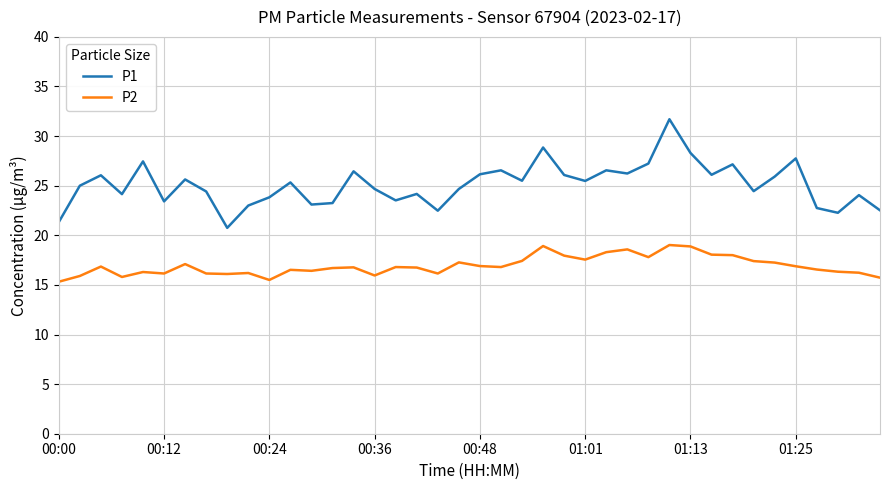

Which series has the largest total across all categories?

P1